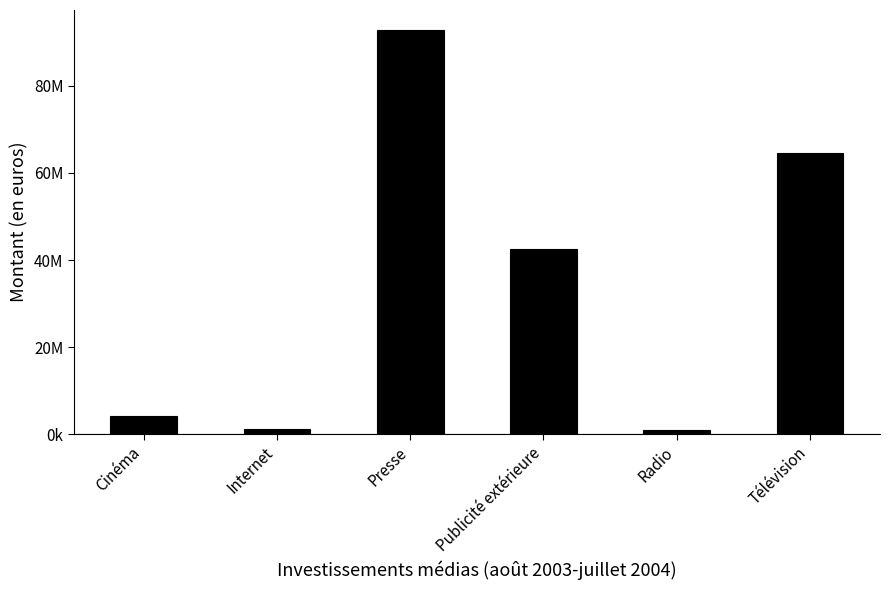

Are the bars horizontal?

No